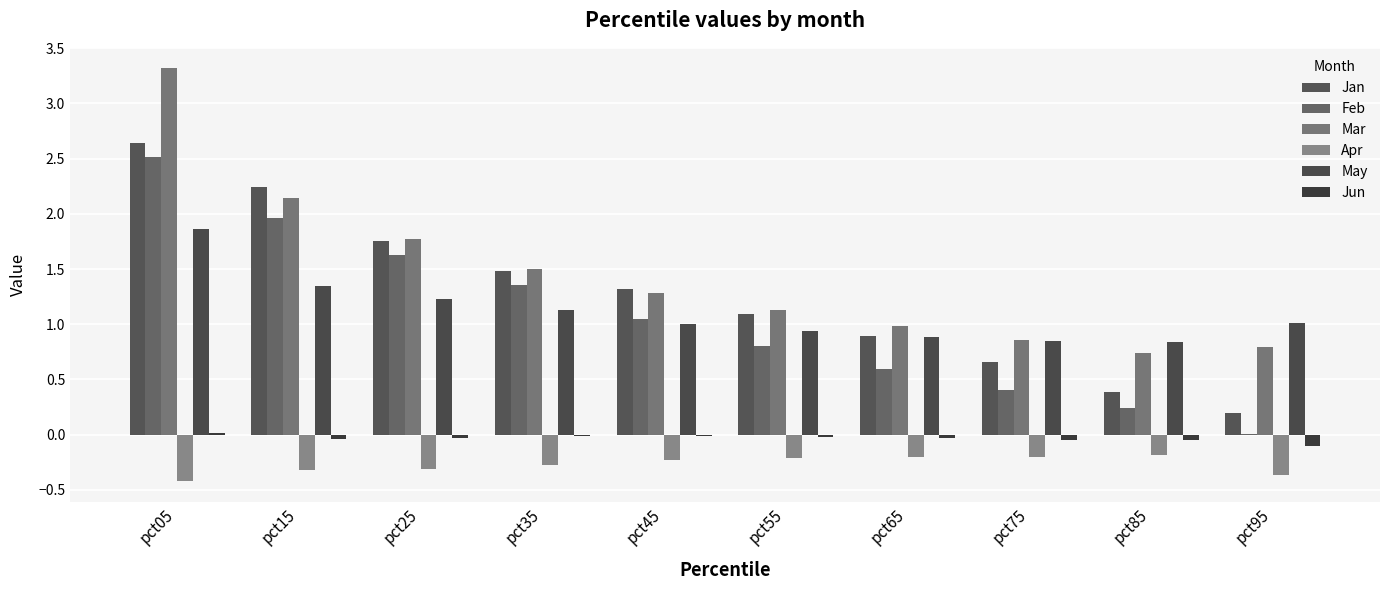

What is the greatest value displayed?

3.3